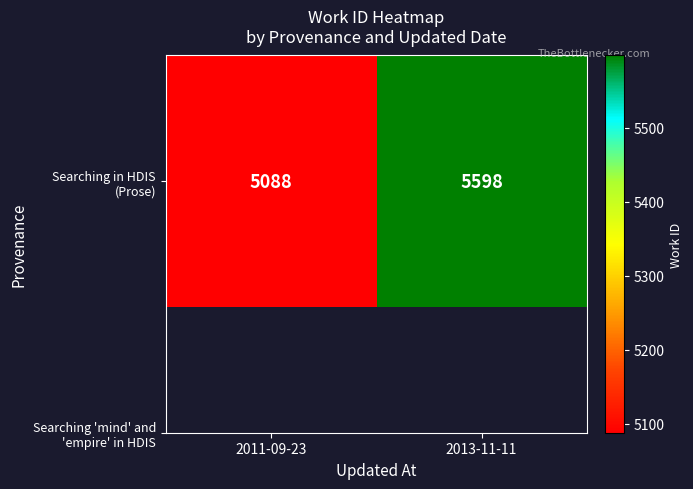

Where is the data nearest to the value 5343?

2011-09-23